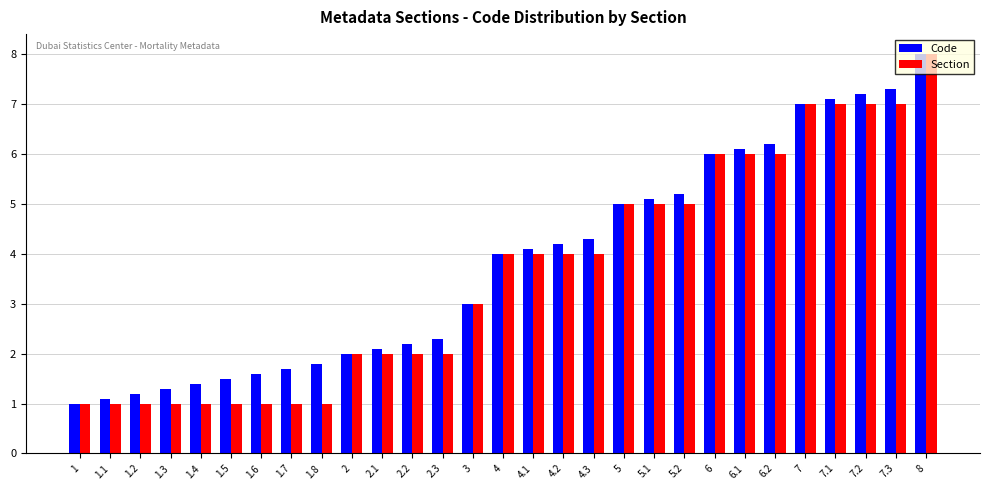

How many bars are there in each group?

2